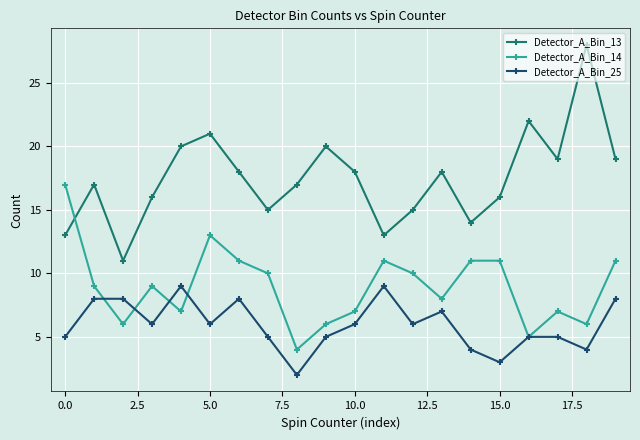

Which series has the largest range (max minus min)?

Detector_A_Bin_13